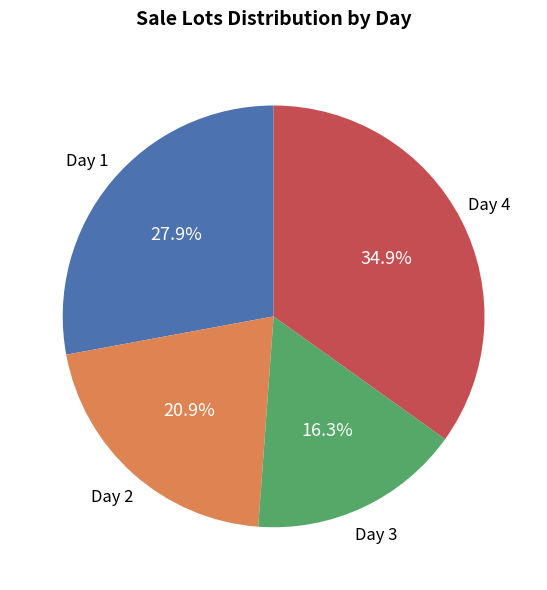

How many slices are in this pie chart?

4